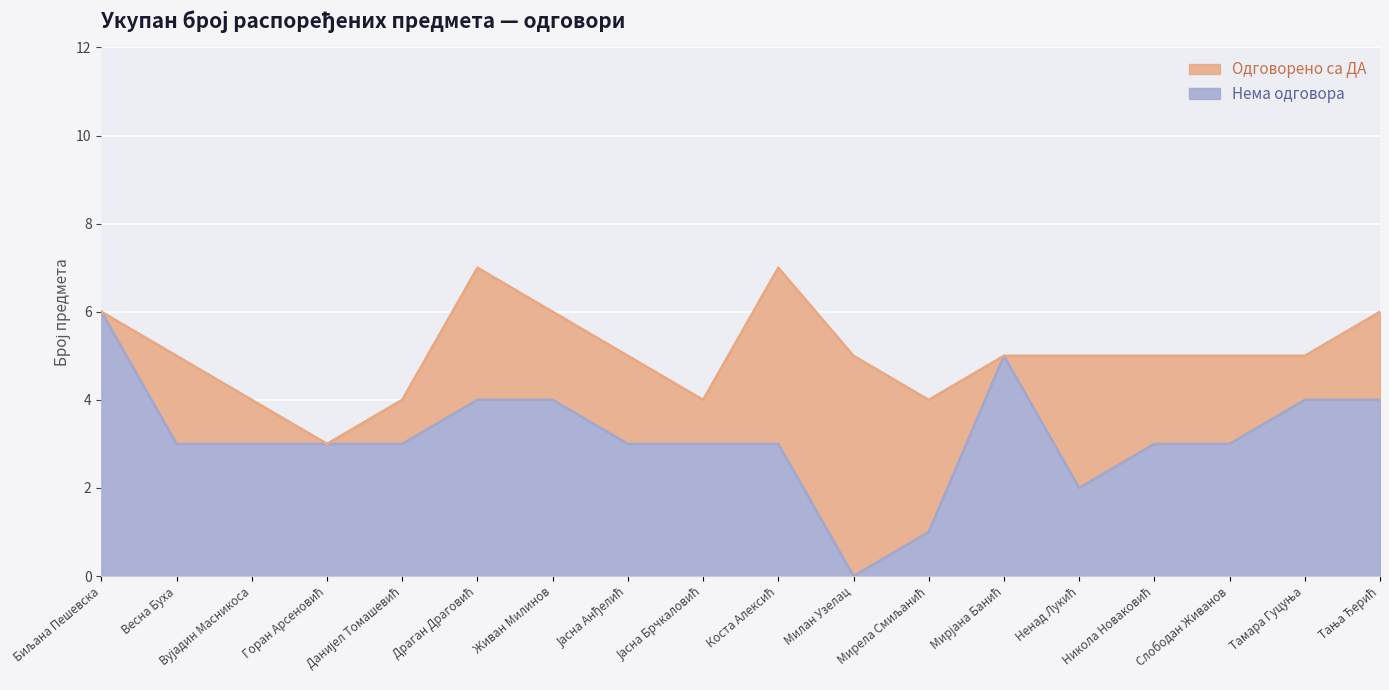

How many values are above zero?

17